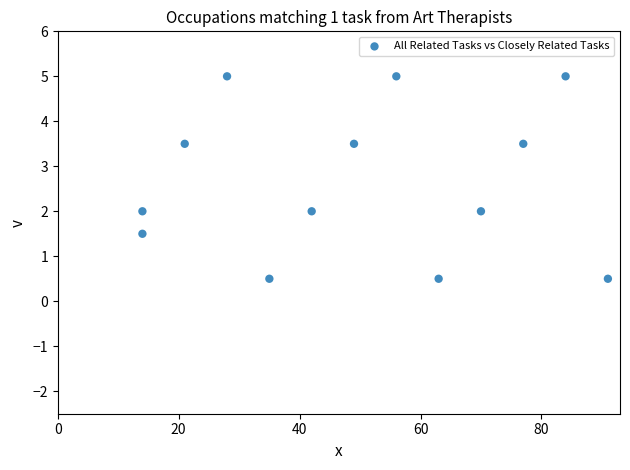

What is the range of X values (max minus min)?

77.0